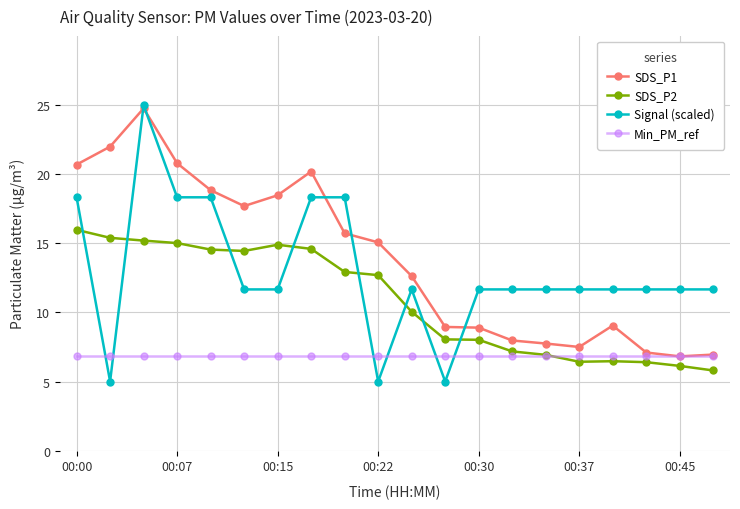

What is the minimum value shown in the chart?

5.0